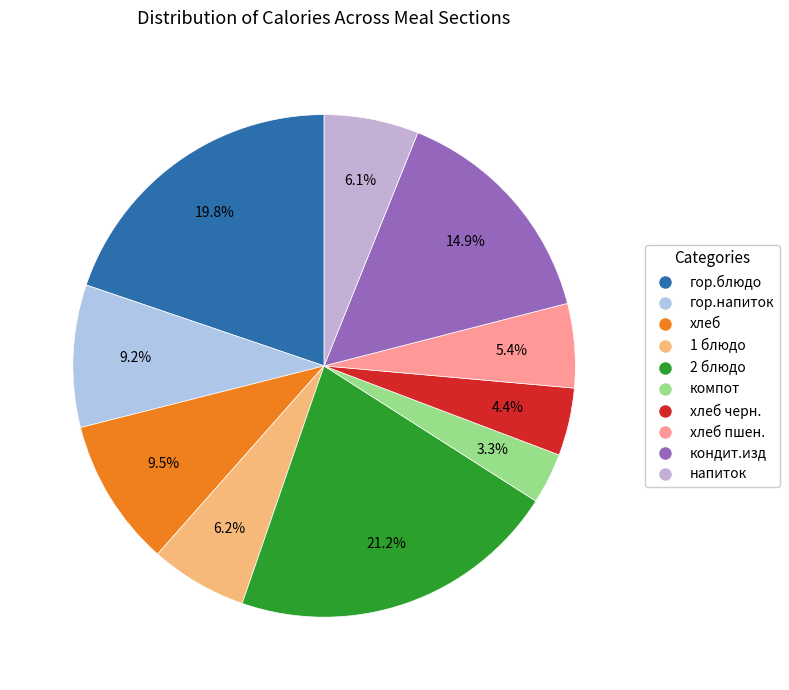

To the nearest percent, what is the difference between the кондит.изд and хлеб черн. slice percentages?

11%